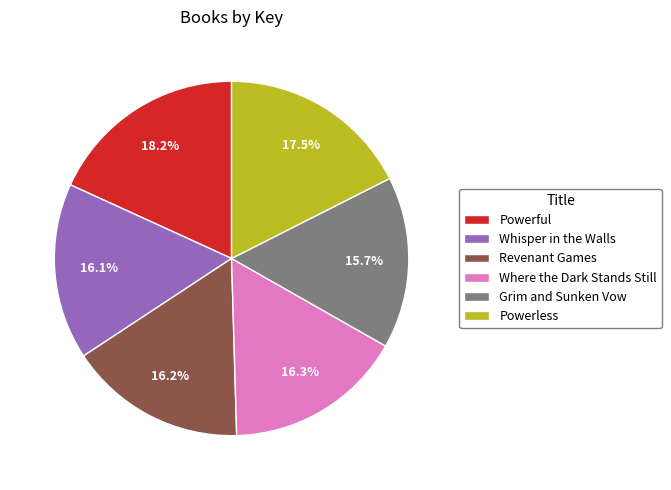

Does any single category account for the majority?

No